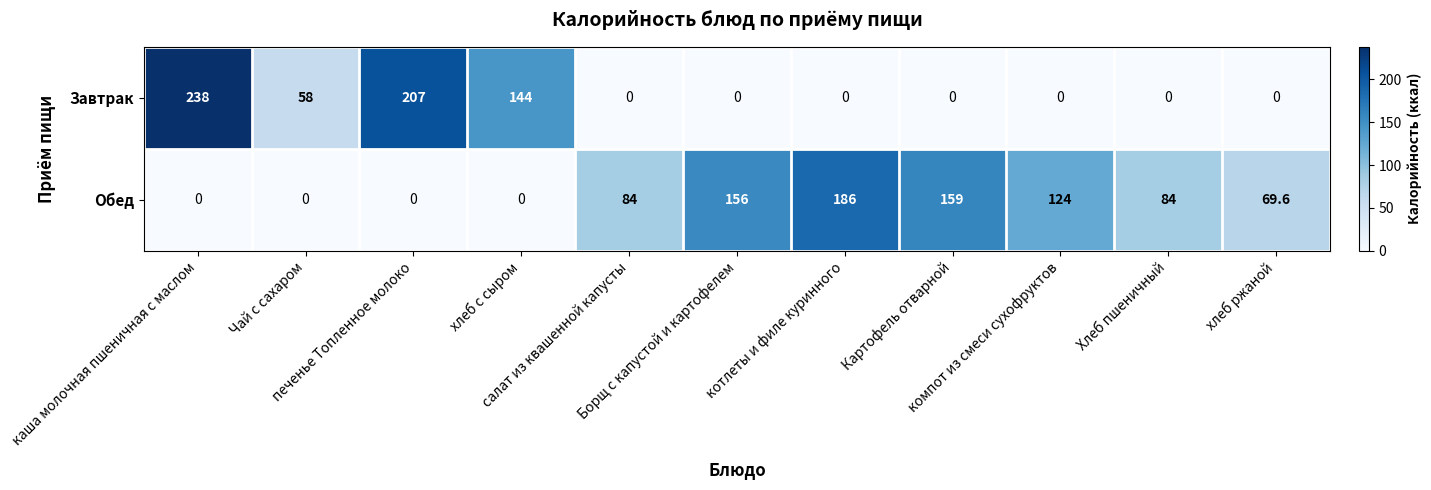

At which category is the sum across all series the highest?

каша молочная пшеничная с маслом